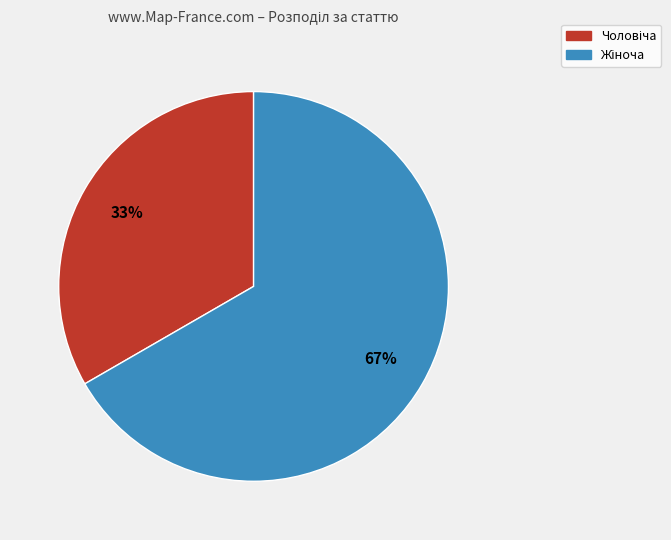

To the nearest percent, what is the average slice percentage?

50%